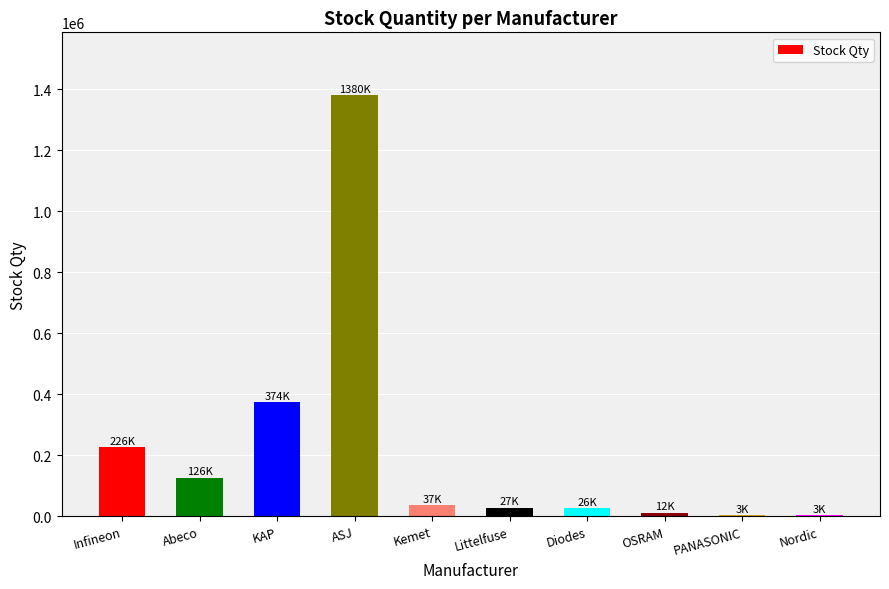

What is the sum of all values?

2213000